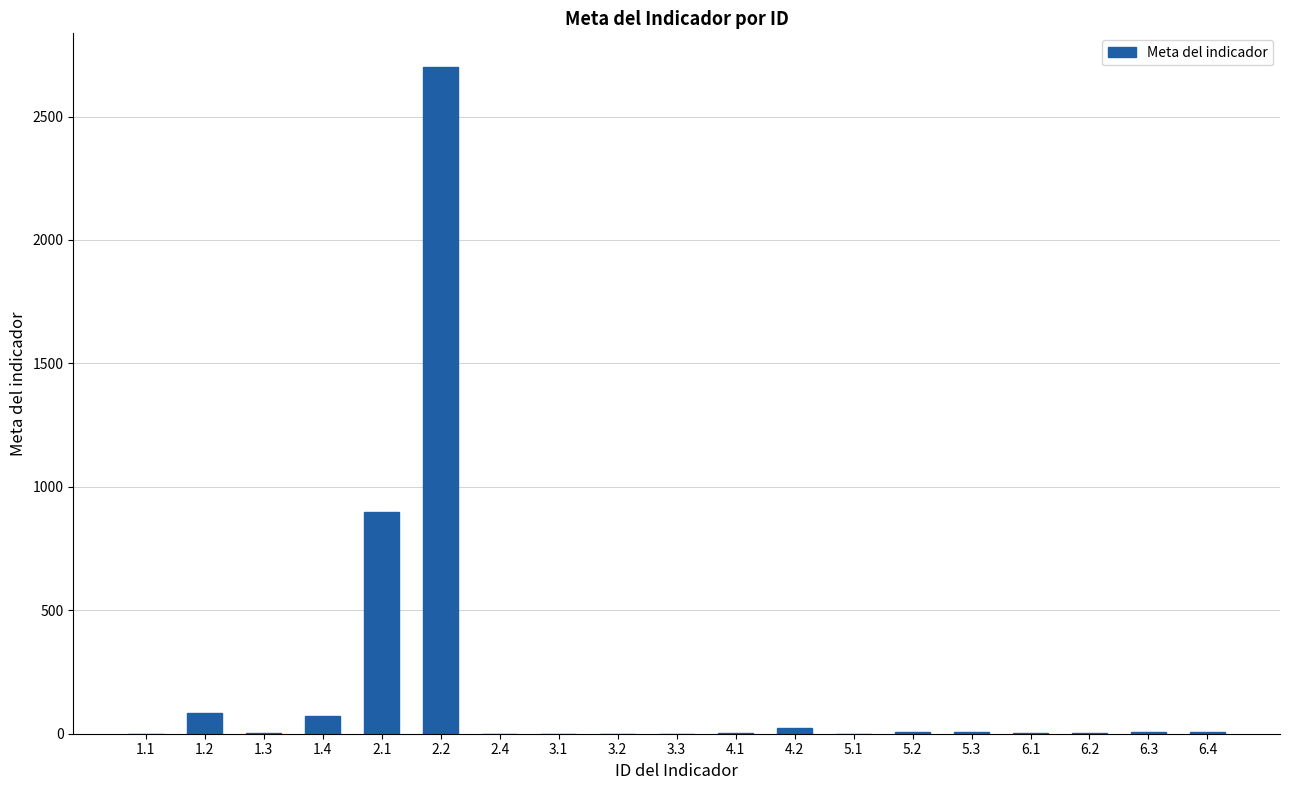

Is it true that the value at 2.2 is 2702.0?

True